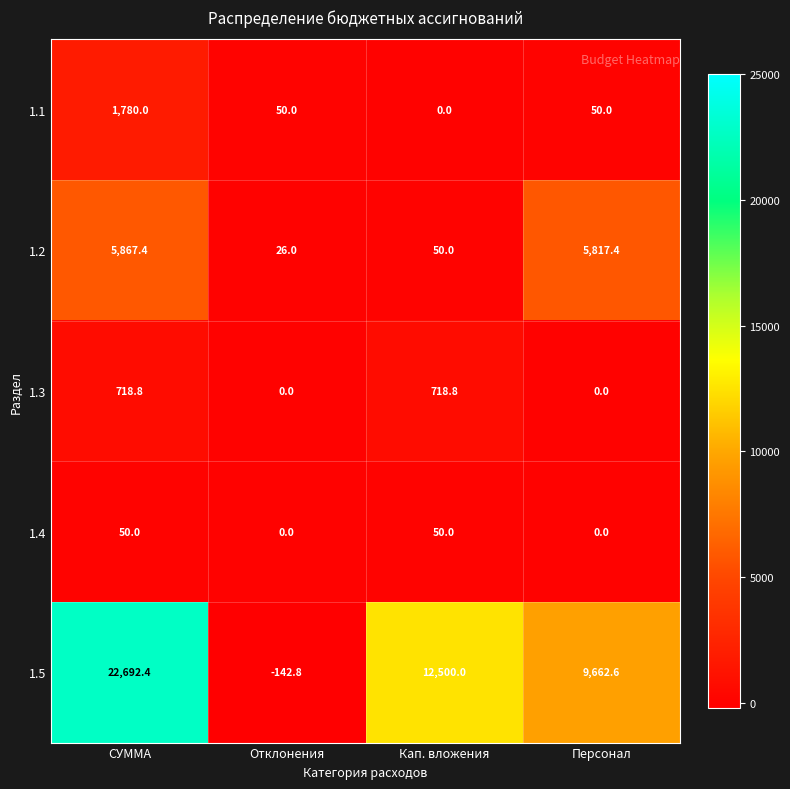

Reading left to right, what are all the values shown in this chart?

1.1: СУММА=1780.0	Отклонения=50.0	Кап. вложения=0.0	Персонал=50.0
1.2: СУММА=5867.4	Отклонения=26.0	Кап. вложения=50.0	Персонал=5817.4
1.3: СУММА=718.8	Отклонения=0.0	Кап. вложения=718.8	Персонал=0.0
1.4: СУММА=50.0	Отклонения=0.0	Кап. вложения=50.0	Персонал=0.0
1.5: СУММА=22692.4	Отклонения=-142.8	Кап. вложения=12500.0	Персонал=9662.6